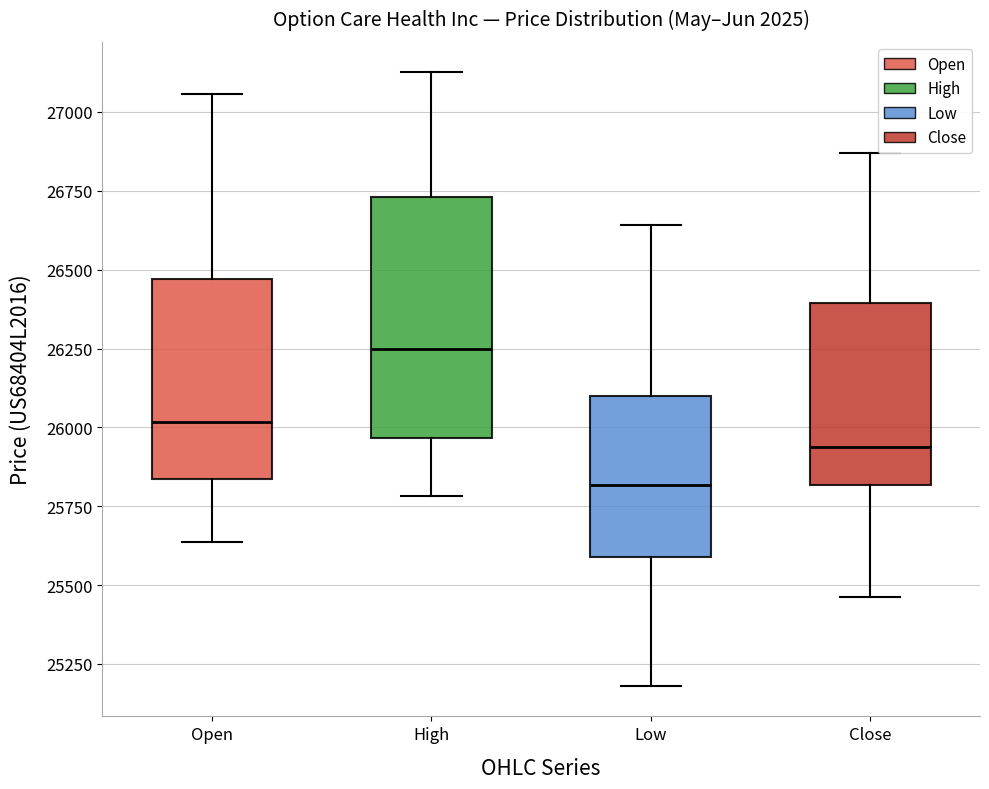

Reading left to right, read every box against the y-axis: the position of its median line, the range the box covers, and the ends of its whiskers. The values are not printed on the chart, so give them approximately, as read against the axis.

Open: median 26000, box 25850 to 26450, whiskers 25650 to 27050
High: median 26250, box 25950 to 26750, whiskers 25800 to 27150
Low: median 25800, box 25600 to 26100, whiskers 25200 to 26650
Close: median 25950, box 25800 to 26400, whiskers 25450 to 26850